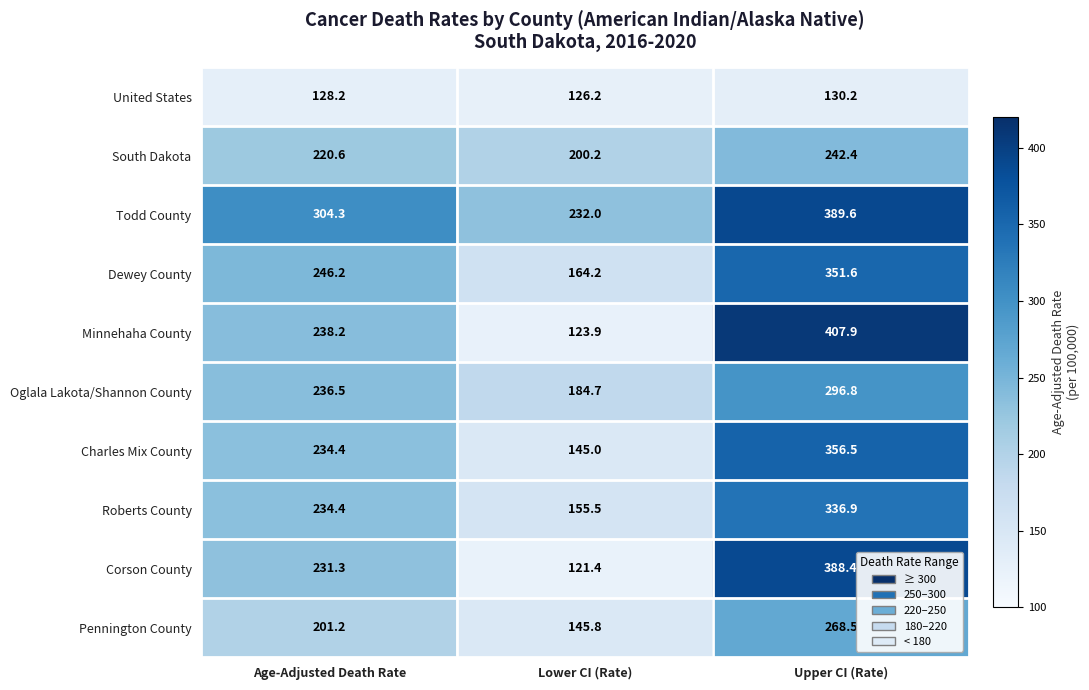

Is the value of Dewey County at Lower CI (Rate) greater than the value of Minnehaha County at Age-Adjusted Death Rate?

No